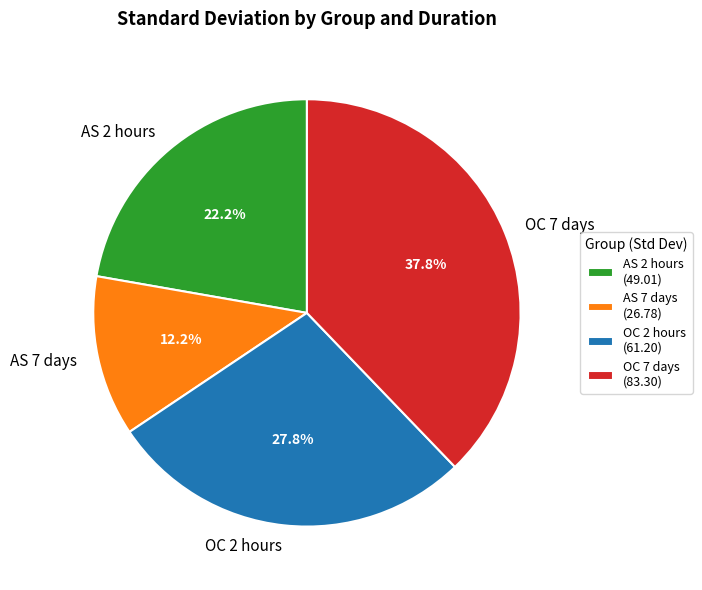

What is the smallest slice in the pie chart?

AS 7 days